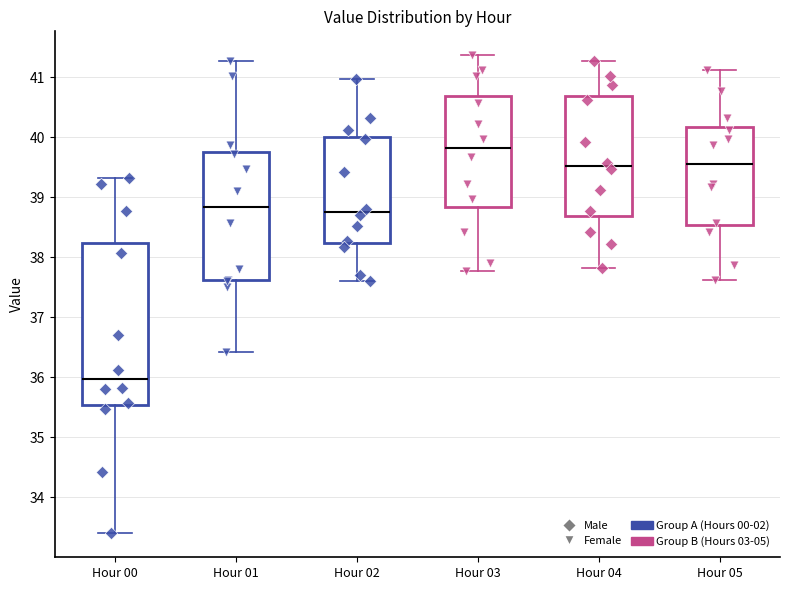

Which box is the tallest, from its lower edge to its upper edge?

Hour 00